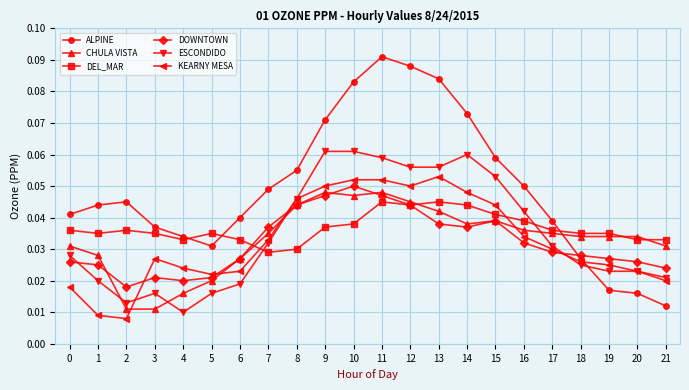

At which category does ESCONDIDO reach its first local valley?

2